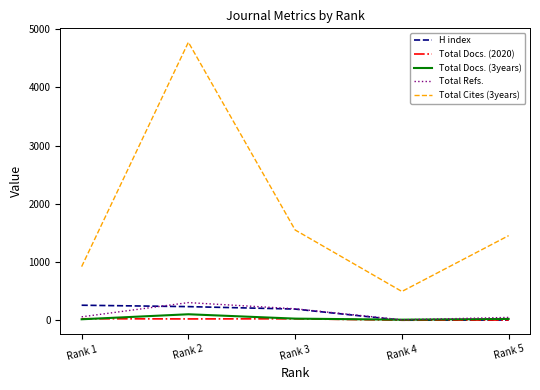

Which series has the widest spread of values?

Total Cites (3years)